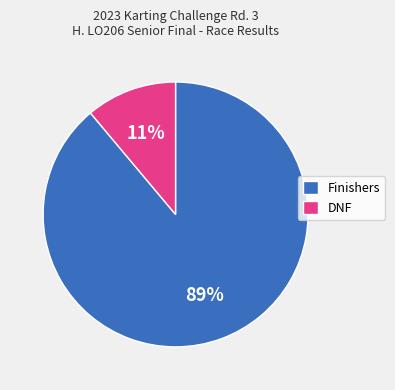

How many segments does this pie chart have?

2